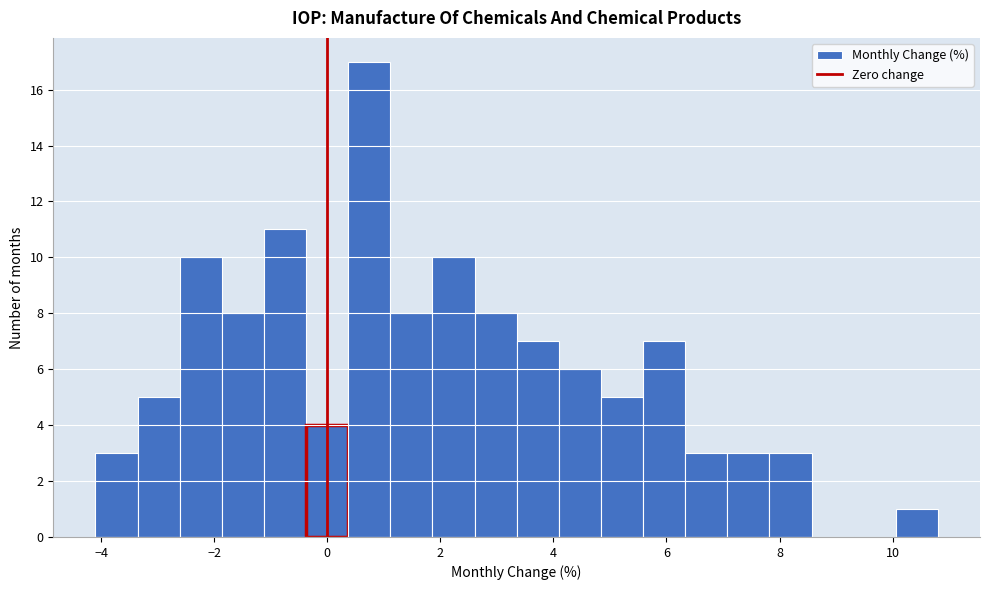

Around what value on the x-axis is the tallest bar? Give the approximate position of its centre, as read against the axis.

0.8